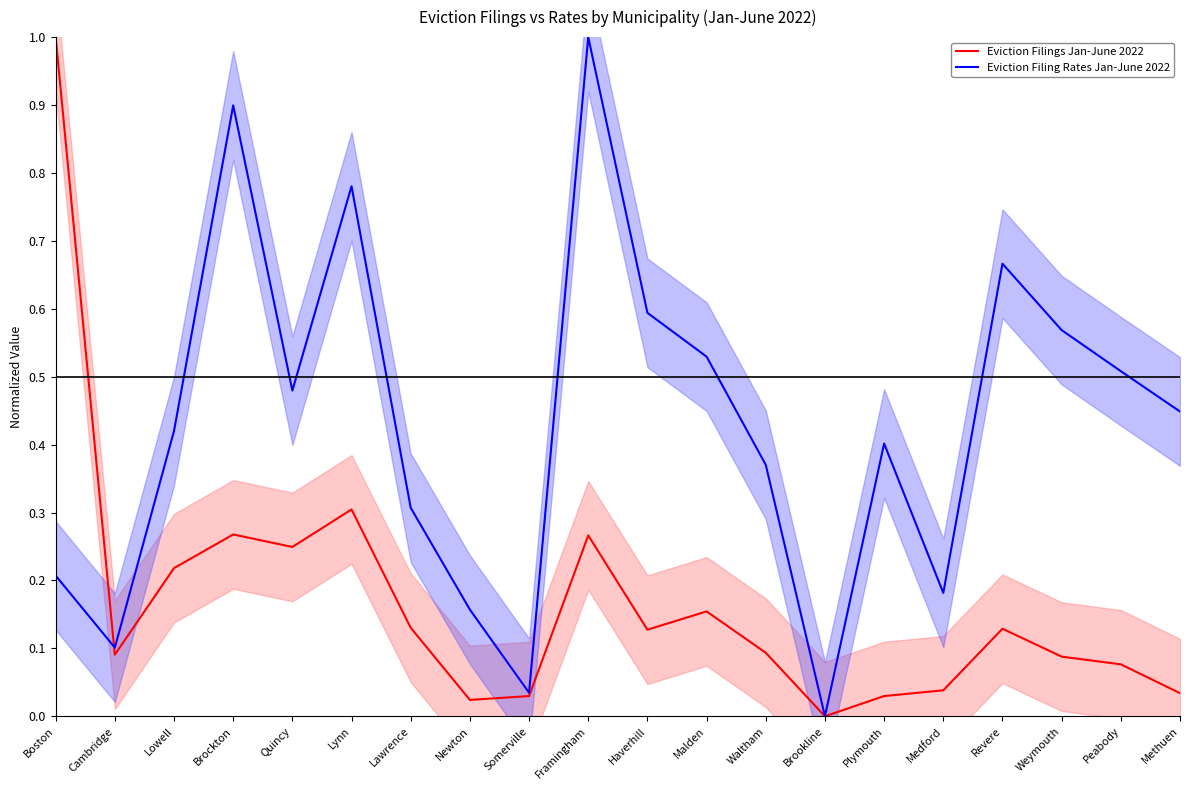

Which series ends up on top after the final intersection of Eviction Filings Jan-June 2022 and Eviction Filing Rates Jan-June 2022?

Eviction Filing Rates Jan-June 2022